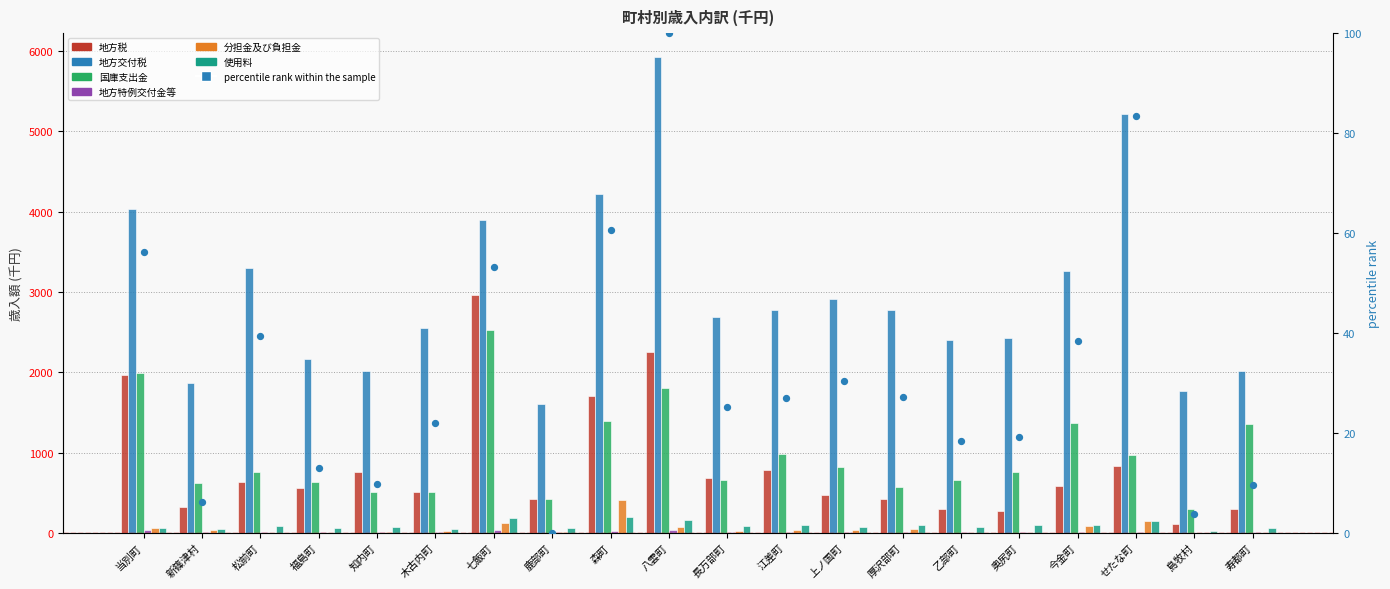

What are all the series names shown in the legend?

地方税, 地方交付税, 国庫支出金, 地方特例交付金等, 分担金及び負担金, 使用料